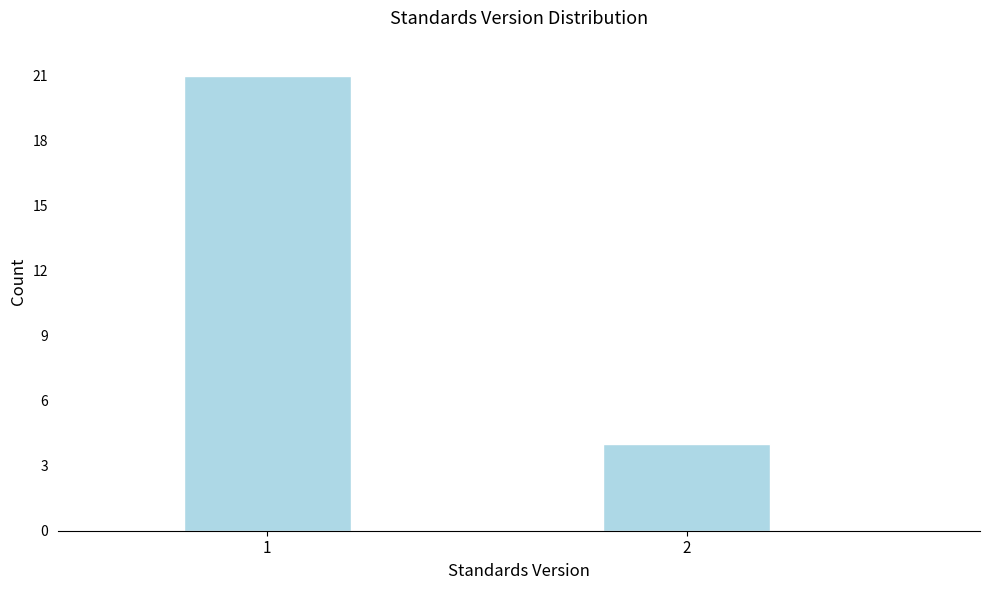

Reading left to right, transcribe all the data shown in this chart.

21	4